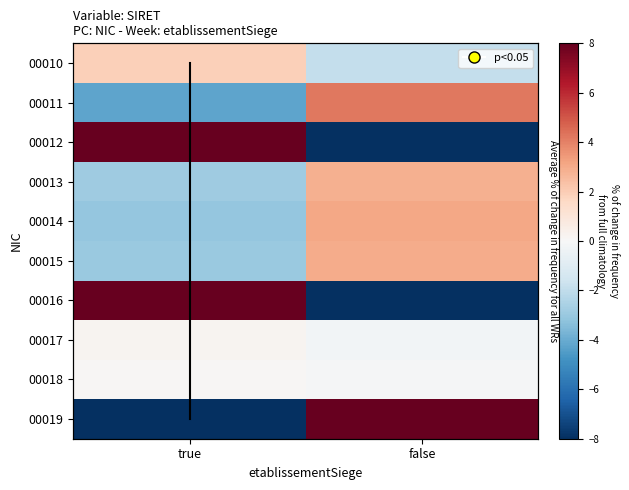

What value does the 00017 series have at true?

0.2